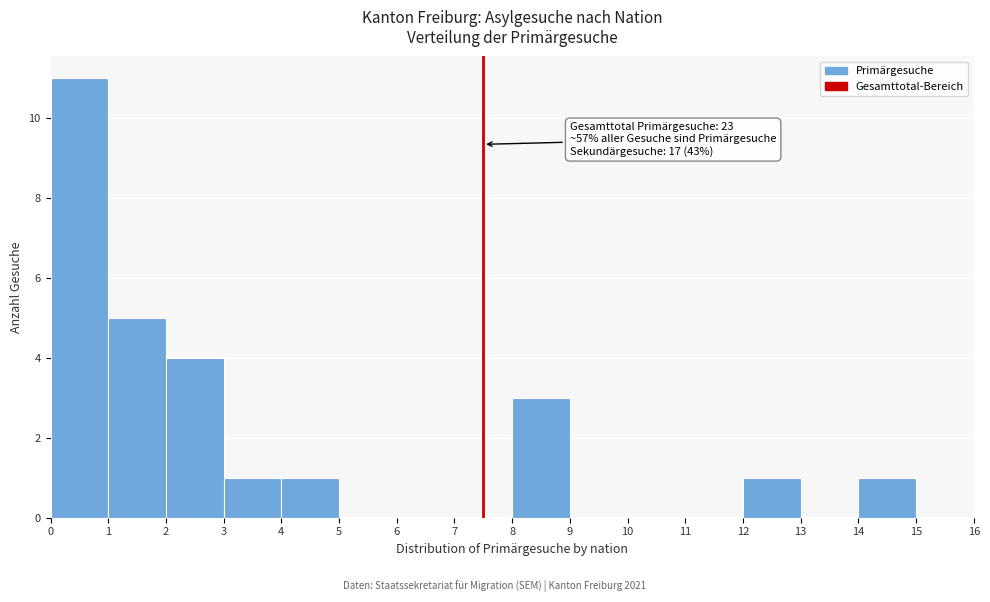

Over which range of the x-axis is the bar tallest?

0 to 1